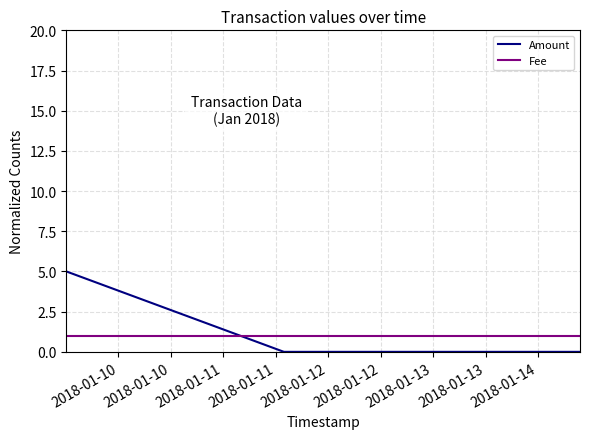

Count the Amount values in the range 0 to 5.

3